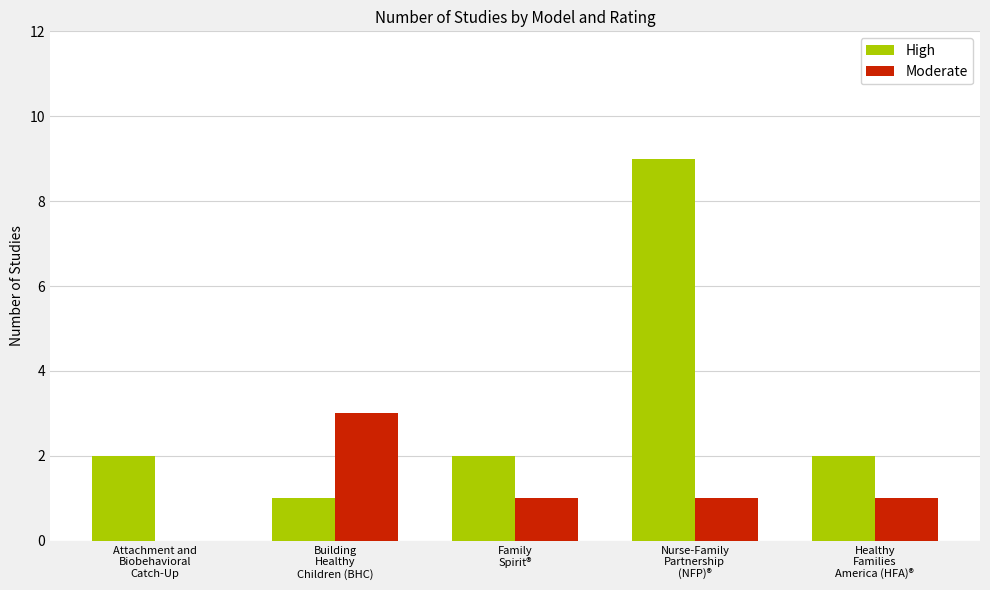

What is the sum of all Moderate values?

6